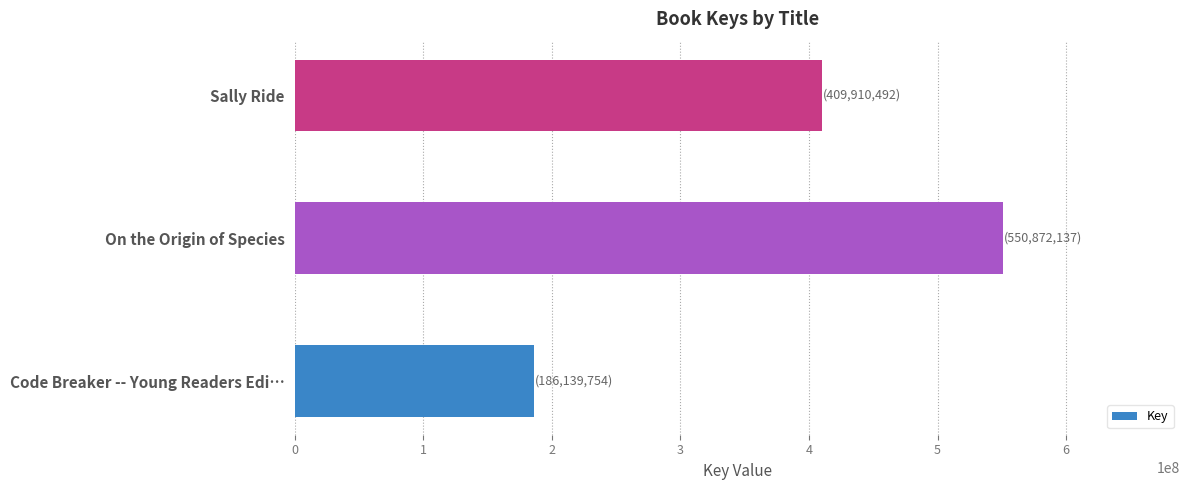

What is the smallest value displayed?

186139754